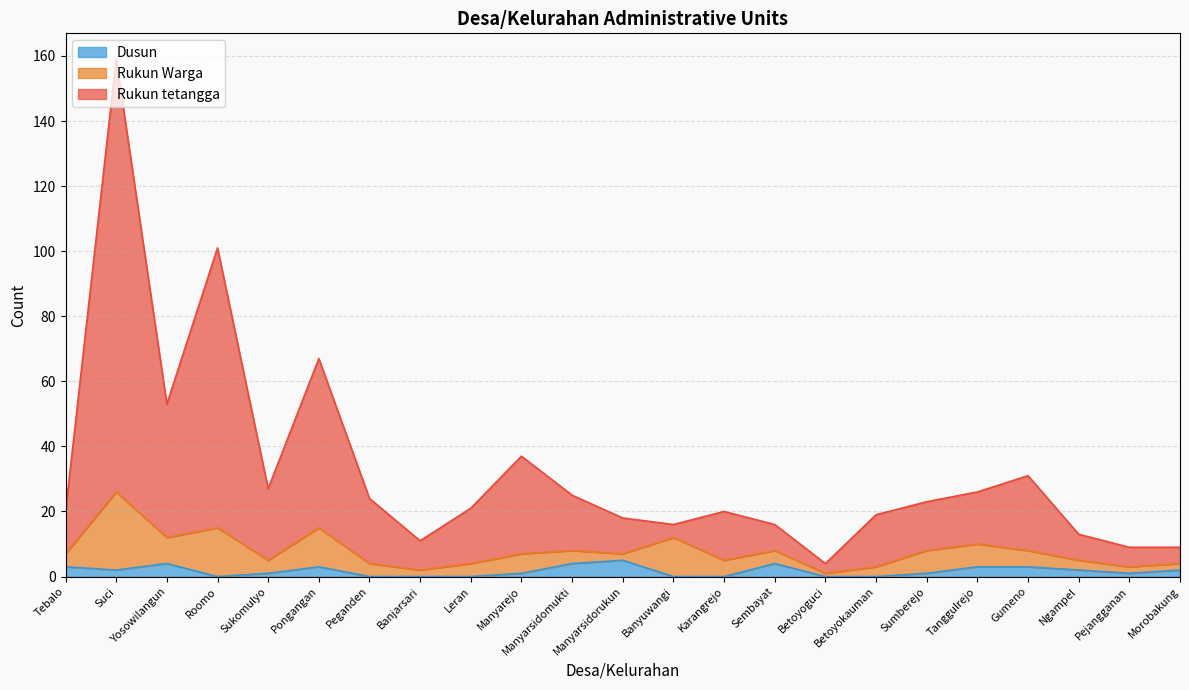

What is the difference between the maximum and minimum values in the Rukun tetangga series?

155